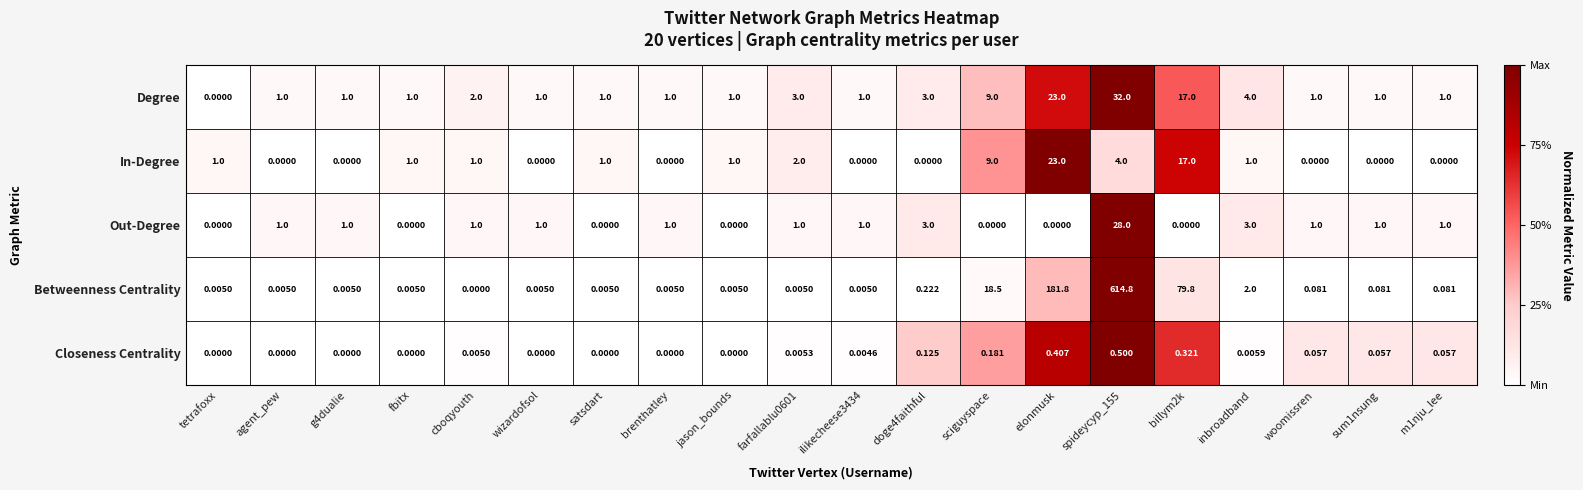

At which category is the sum across all series the highest?

spideycyp_155